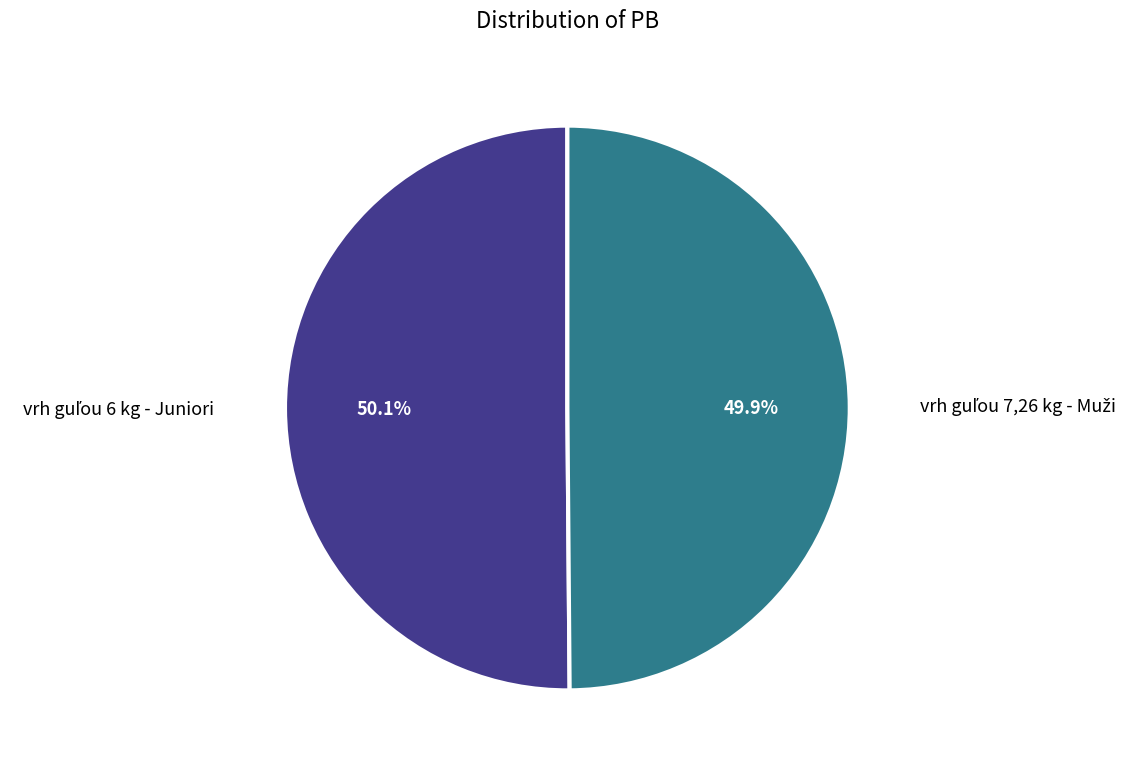

Does any single category account for the majority?

Yes